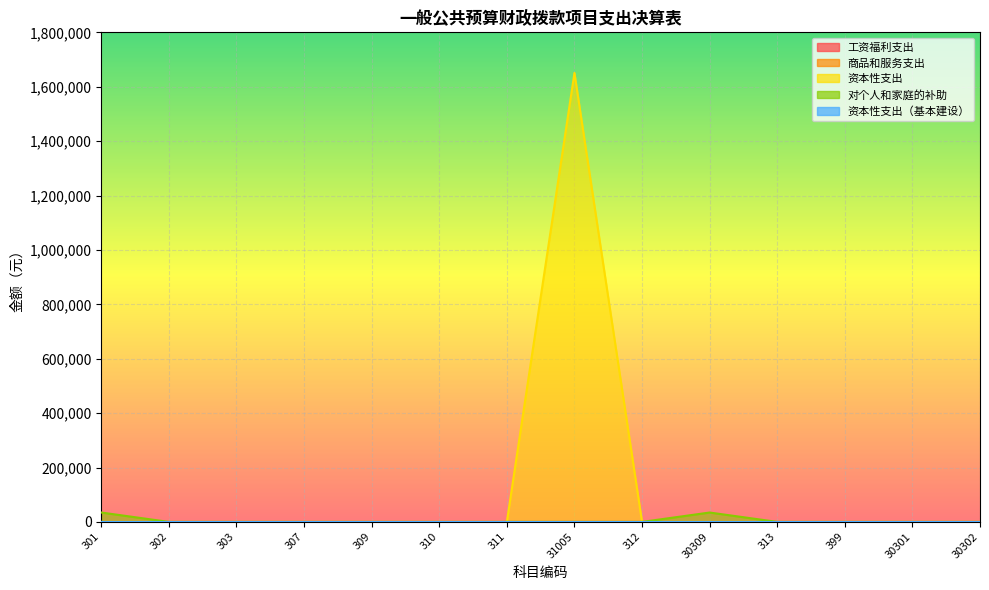

Reading left to right, what are all the values shown in this chart?

工资福利支出: 301=0	302=0	303=0	307=0	309=0	310=0	311=0	31005=0	312=0	30309=0	313=0	399=0	30301=0	30302=0
商品和服务支出: 301=0	302=0	303=0	307=0	309=0	310=0	311=0	31005=0	312=0	30309=0	313=0	399=0	30301=0	30302=0
资本性支出: 301=0	302=0	303=0	307=0	309=0	310=0	311=0	31005=1650700	312=0	30309=0	313=0	399=0	30301=0	30302=0
对个人和家庭的补助: 301=34500	302=0	303=0	307=0	309=0	310=0	311=0	31005=0	312=0	30309=34500	313=0	399=0	30301=0	30302=0
资本性支出（基本建设）: 301=0	302=0	303=0	307=0	309=0	310=0	311=0	31005=0	312=0	30309=0	313=0	399=0	30301=0	30302=0